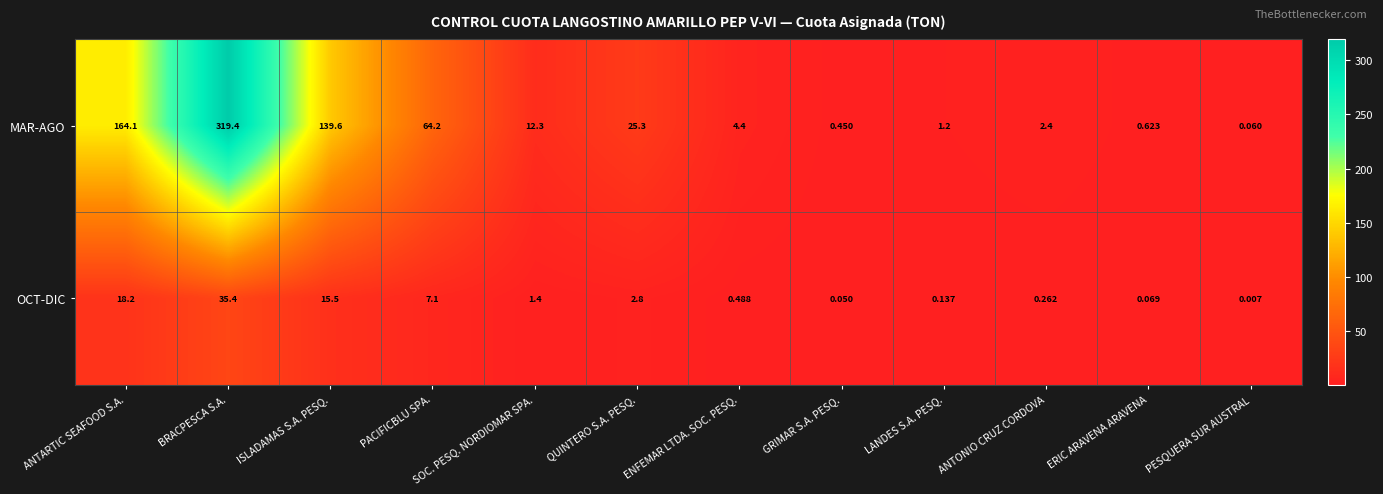

How many series are shown in this chart?

2